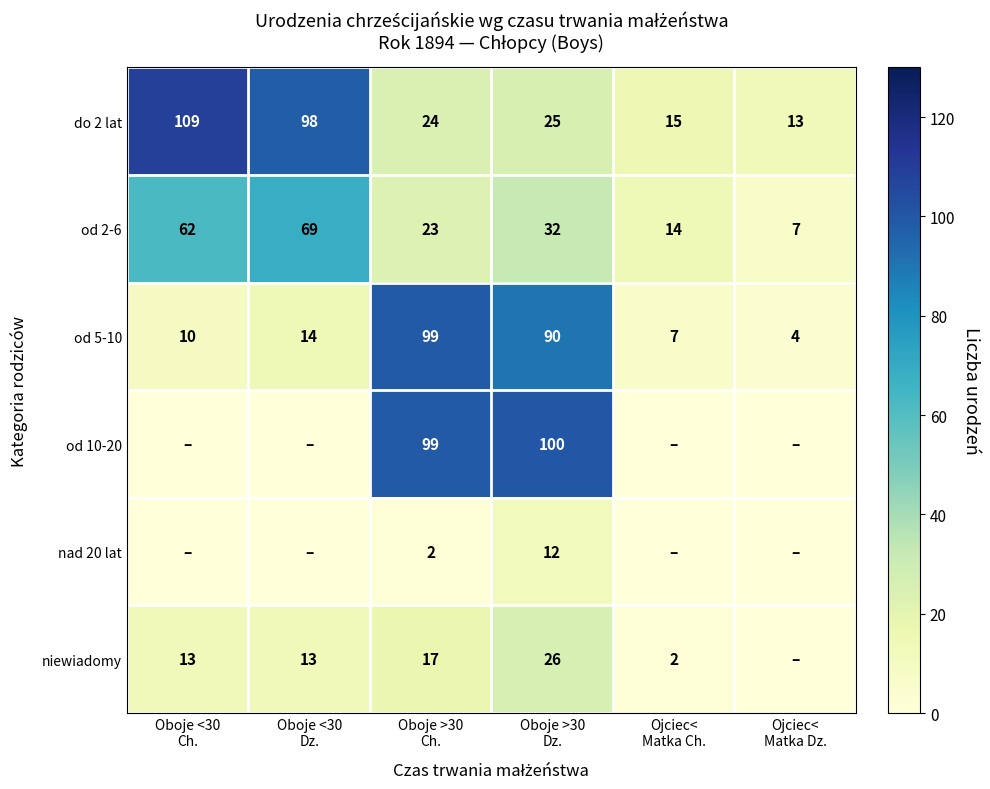

What is the difference between the maximum and second lowest values in the do 2 lat series?

94